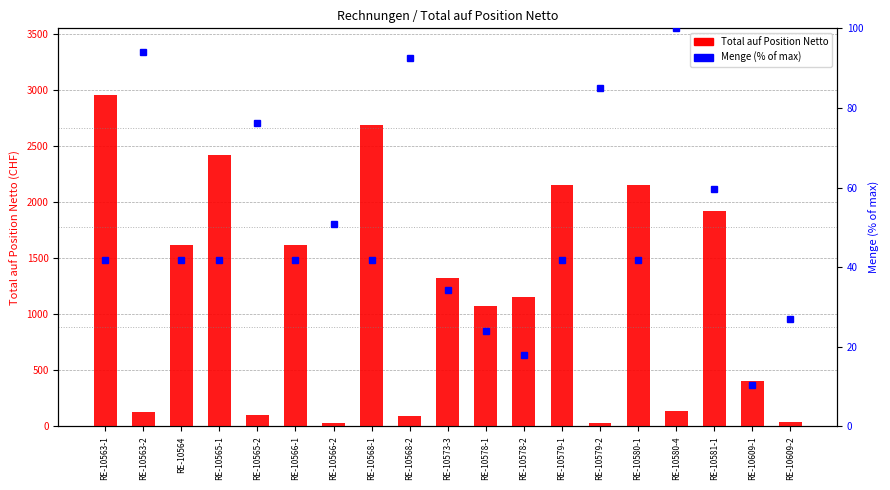

Between RE-10579-2 and RE-10609-1, which series saw the biggest shift?

Total auf Position Netto